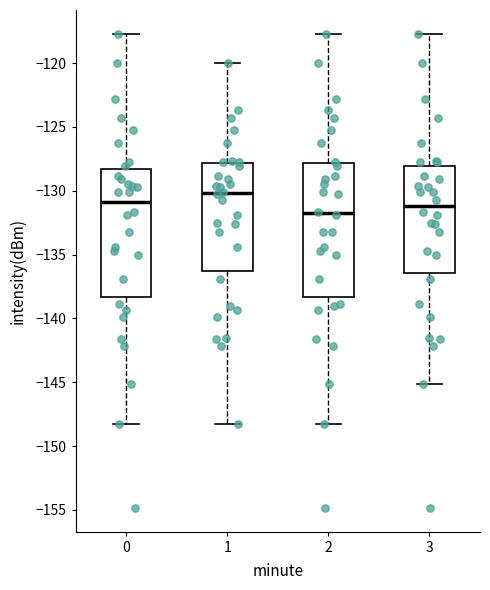

Where does the lower whisker of the box at x = 2 end on the y-axis? The values are not printed on the chart, so give them approximately, as read against the axis.

-148.5